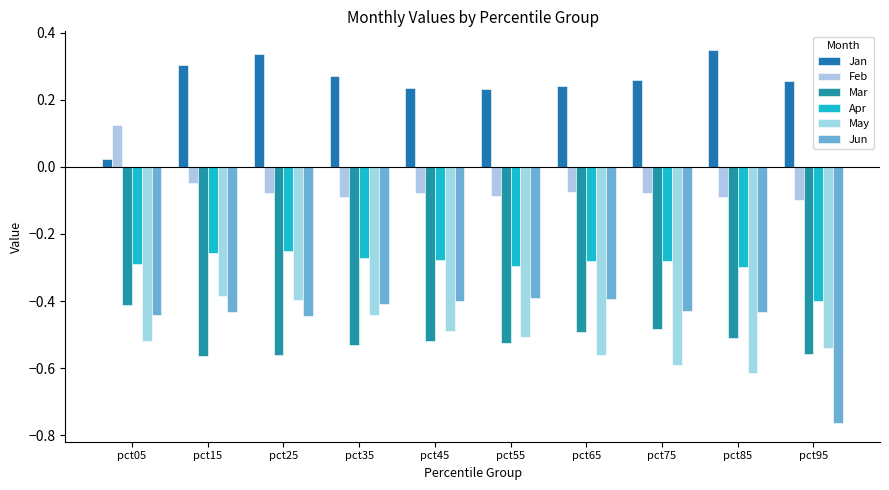

Read the Feb value at pct25.

-0.1